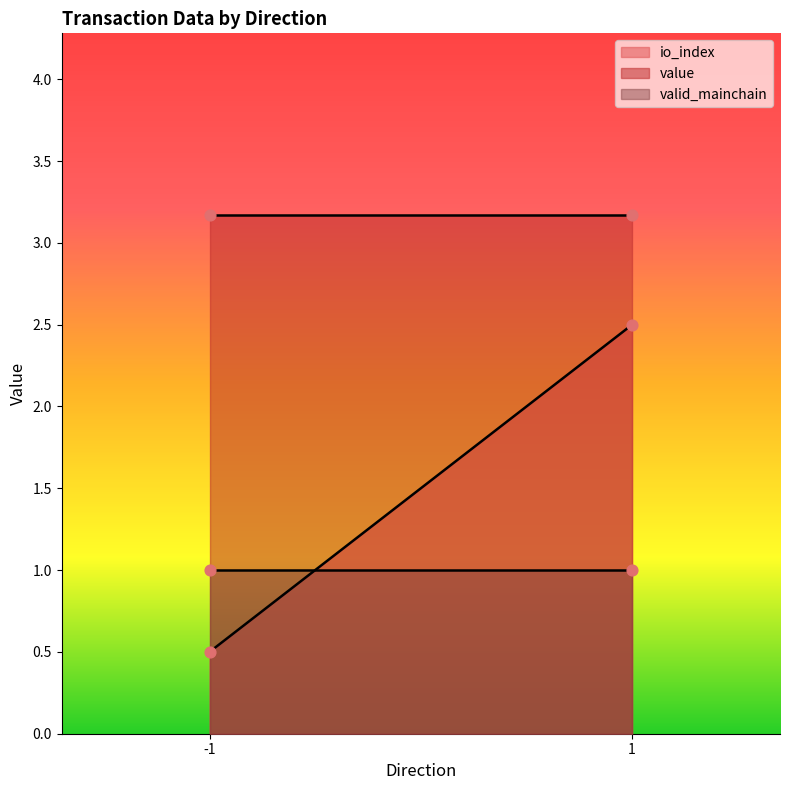

What are all the series names shown in the legend?

io_index, value, valid_mainchain